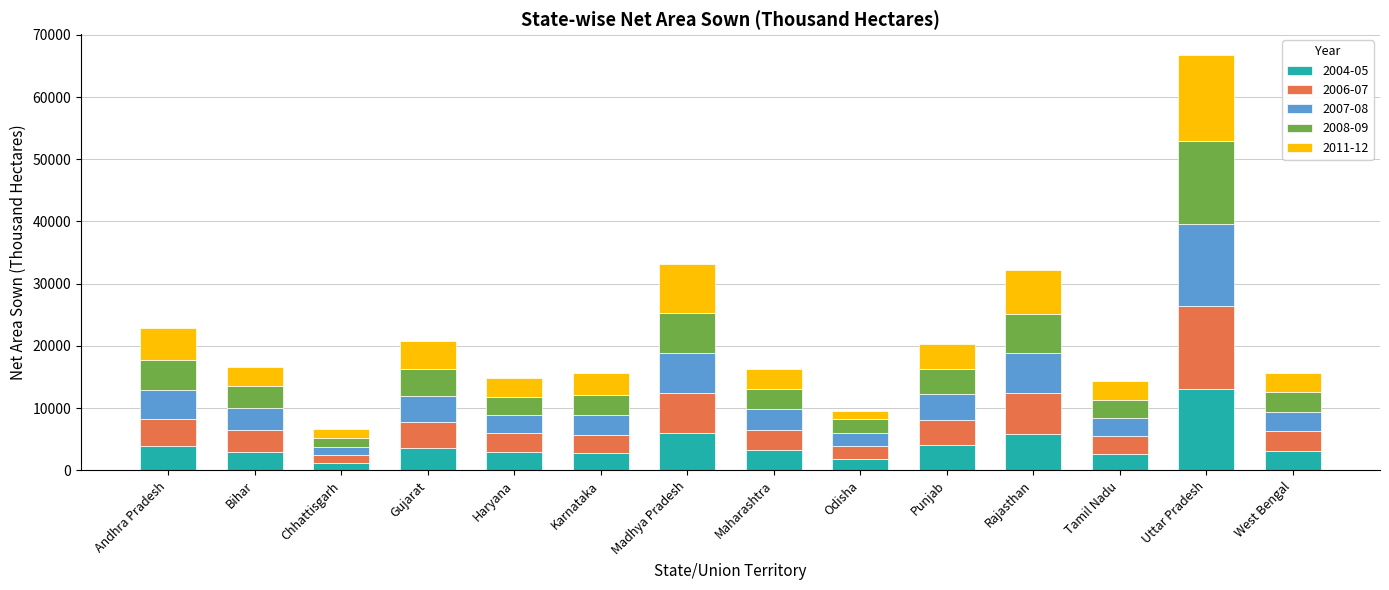

The 2004-05 series shows 4028 at Punjab. True or false?

True